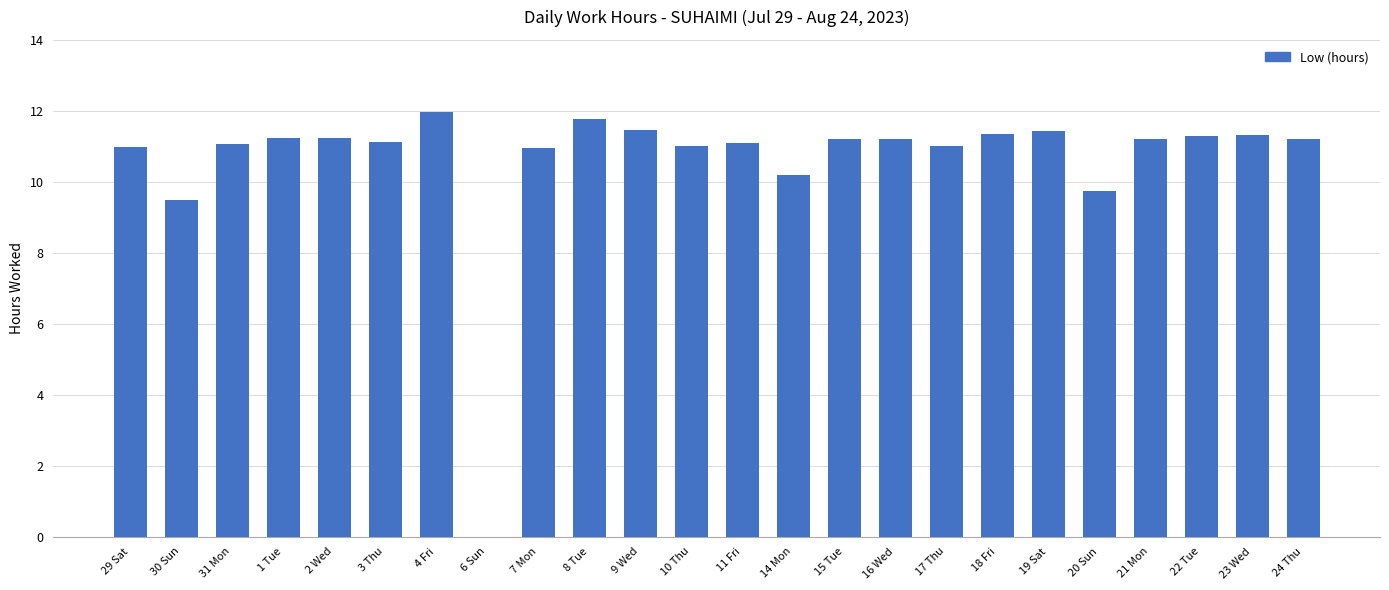

What is the sum of the values at 21 Mon and 2 Wed?

22.4